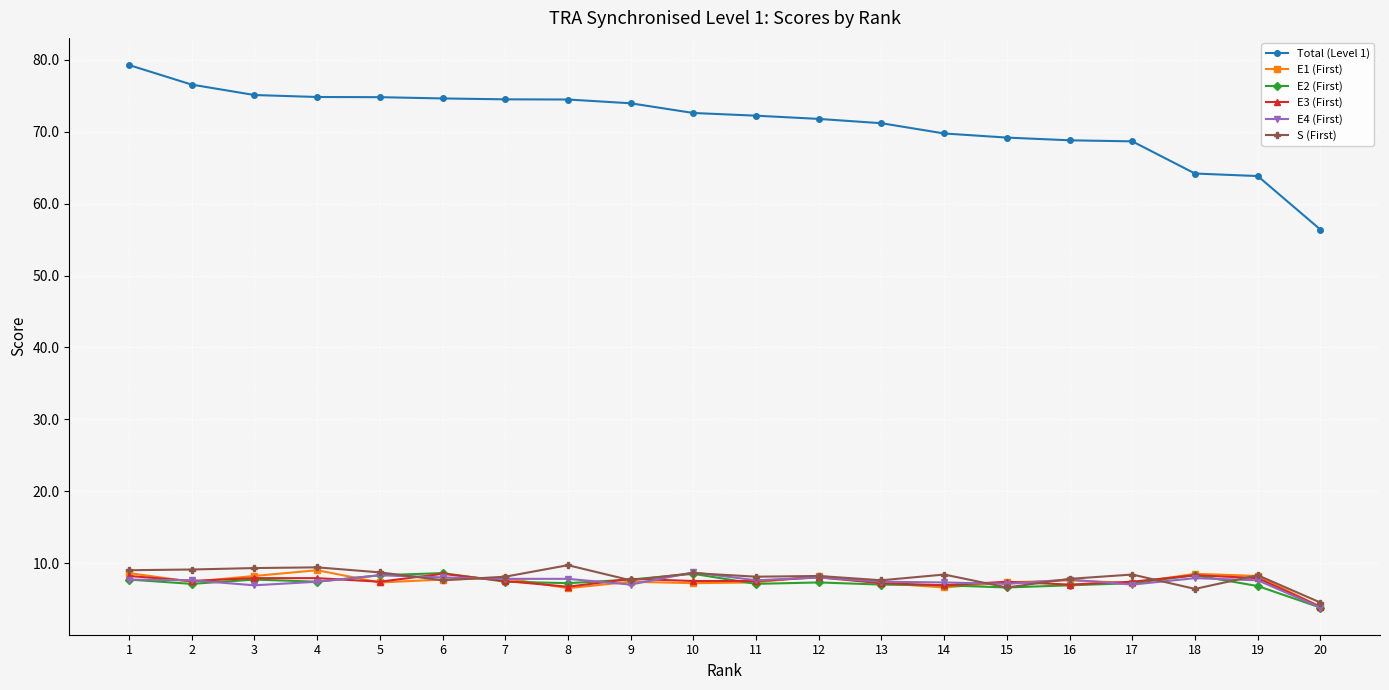

Count the number of data series in this chart.

6